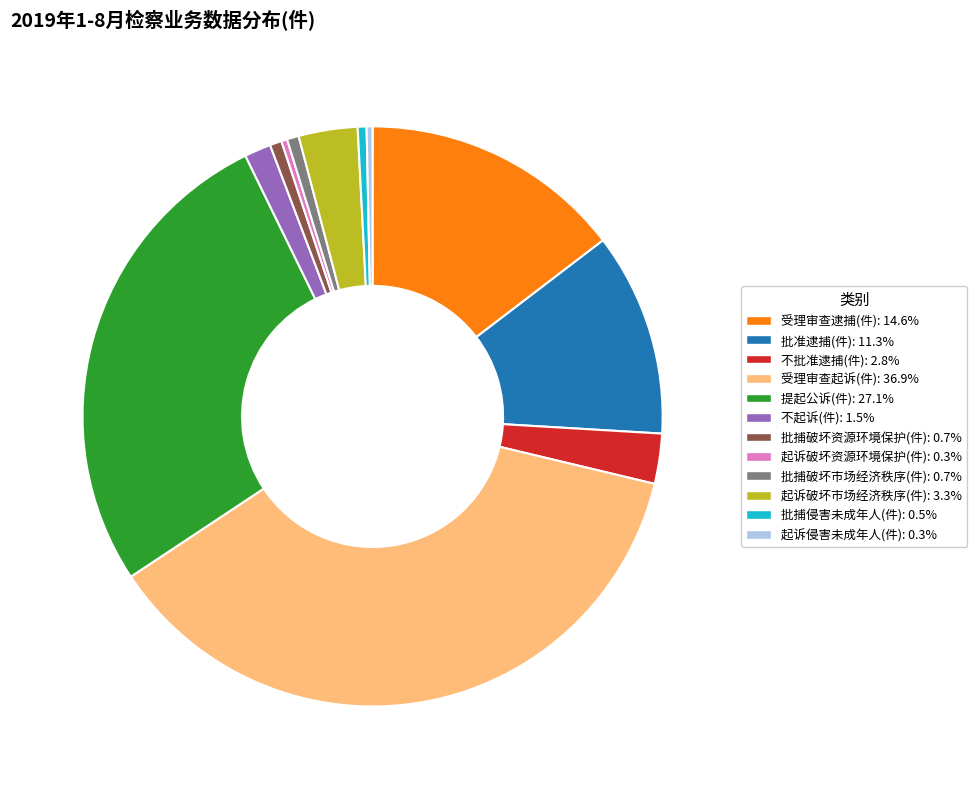

What is the largest slice in the pie chart?

受理审查起诉(件)